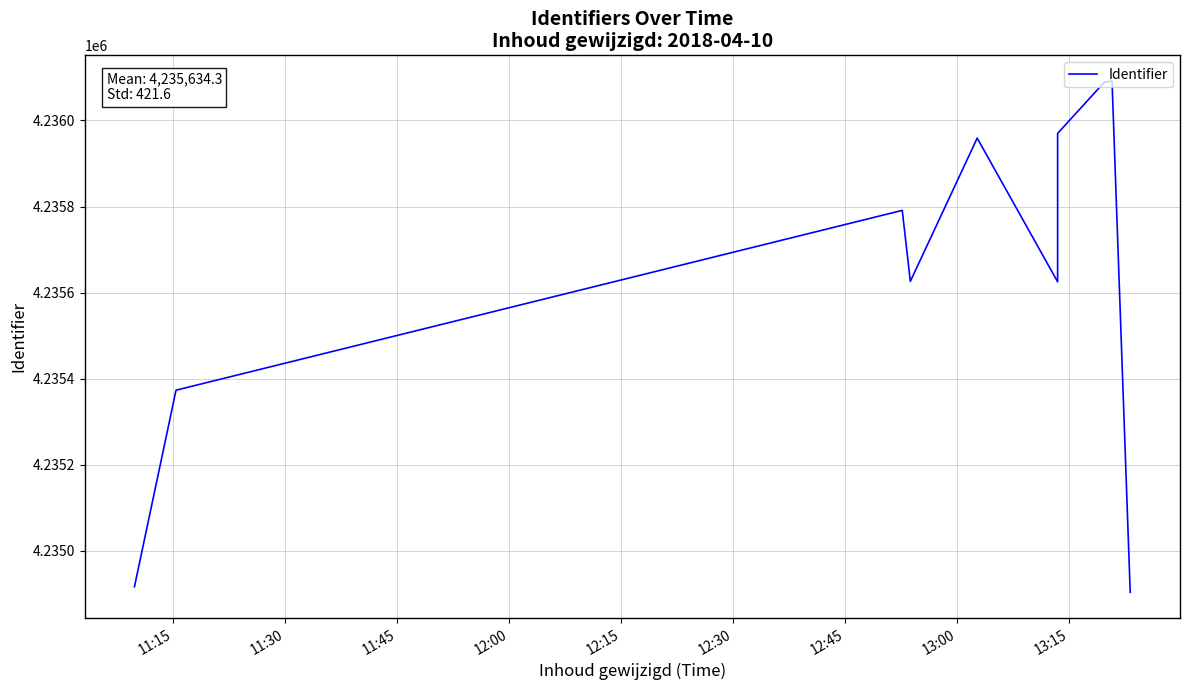

Count the number of values greater than 4235791.

4